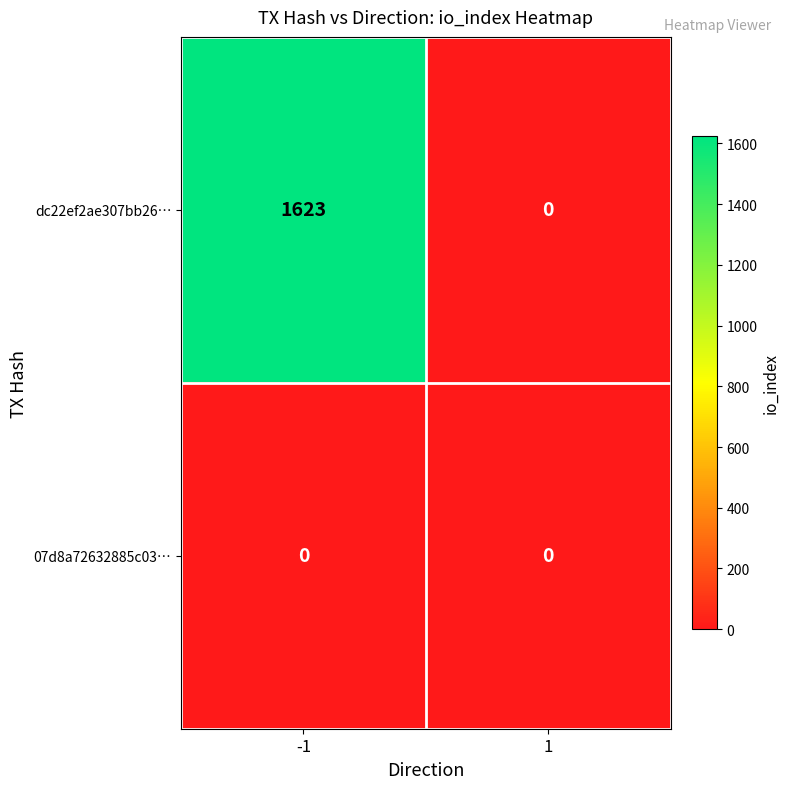

At which category does the chart reach its peak across all series?

-1